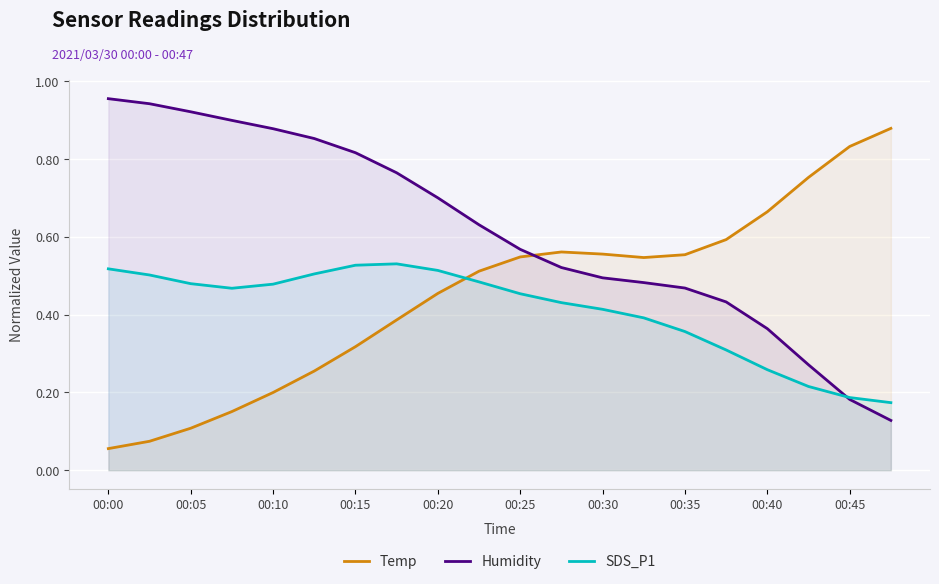

Which series ends up on top after the final intersection of SDS_P1 and Temp?

Temp